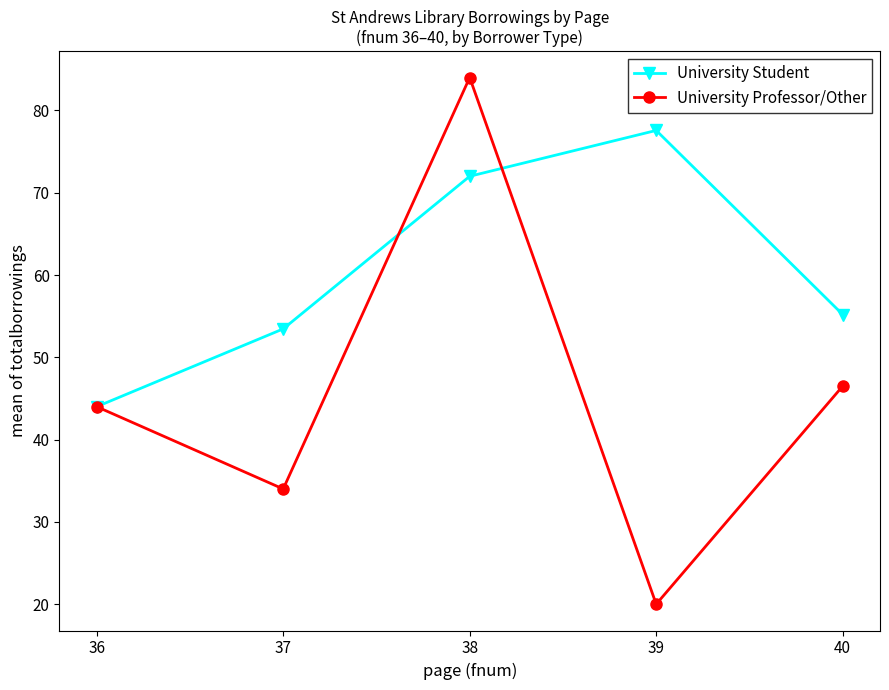

At which category does University Student reach its first local peak?

39